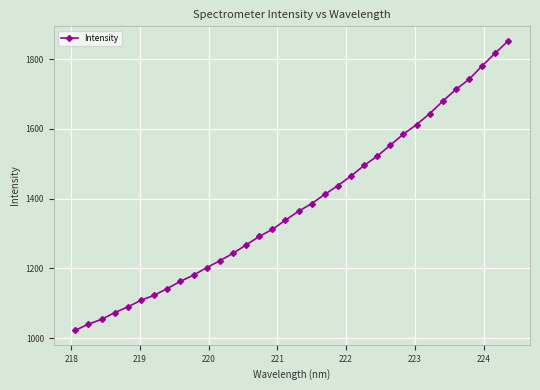

What is the difference between the second highest and second lowest values?

777.1